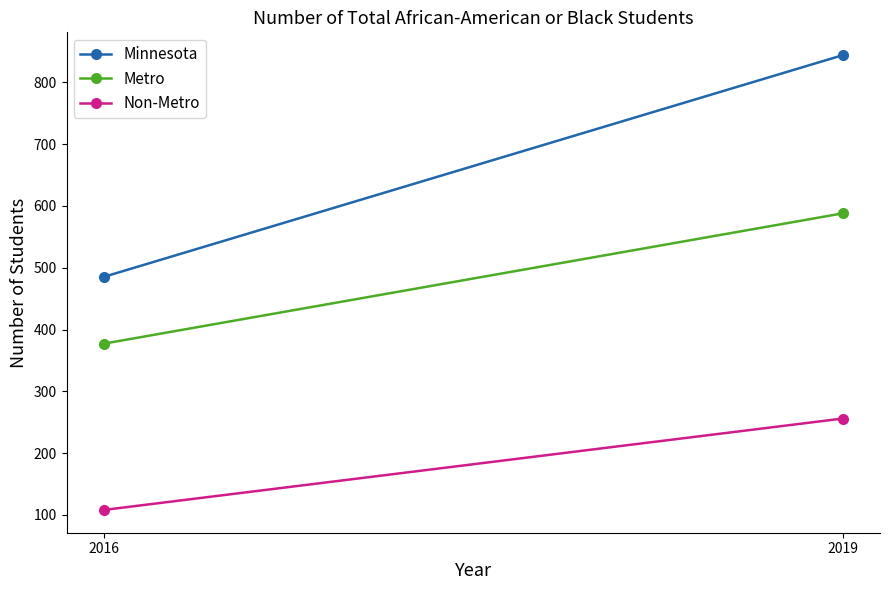

Reading right to left, what are all the values shown in this chart?

Minnesota: 2019=844	2016=485
Metro: 2019=588	2016=377
Non-Metro: 2019=256	2016=108